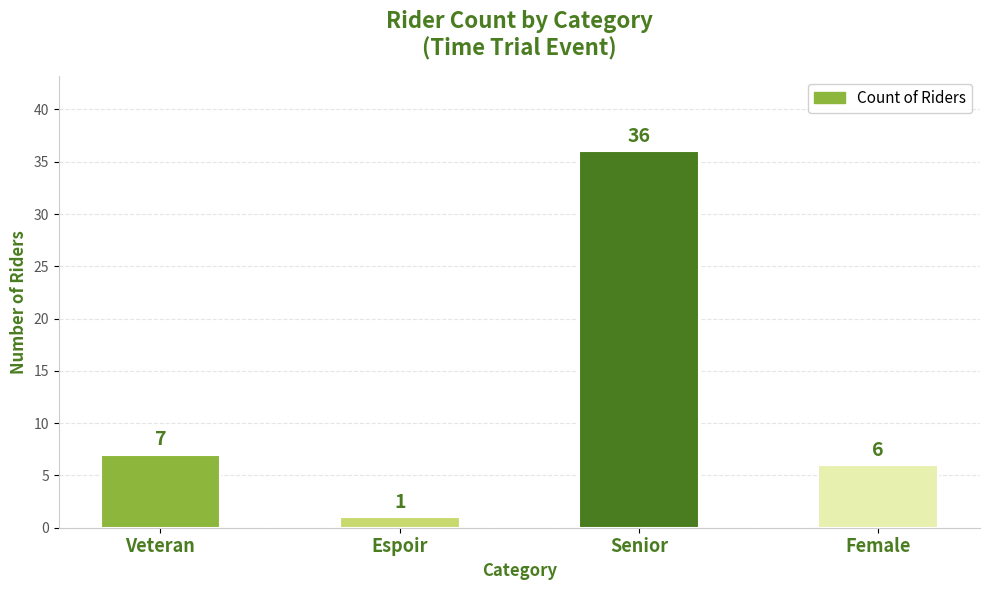

What is the difference between the maximum and minimum values?

35